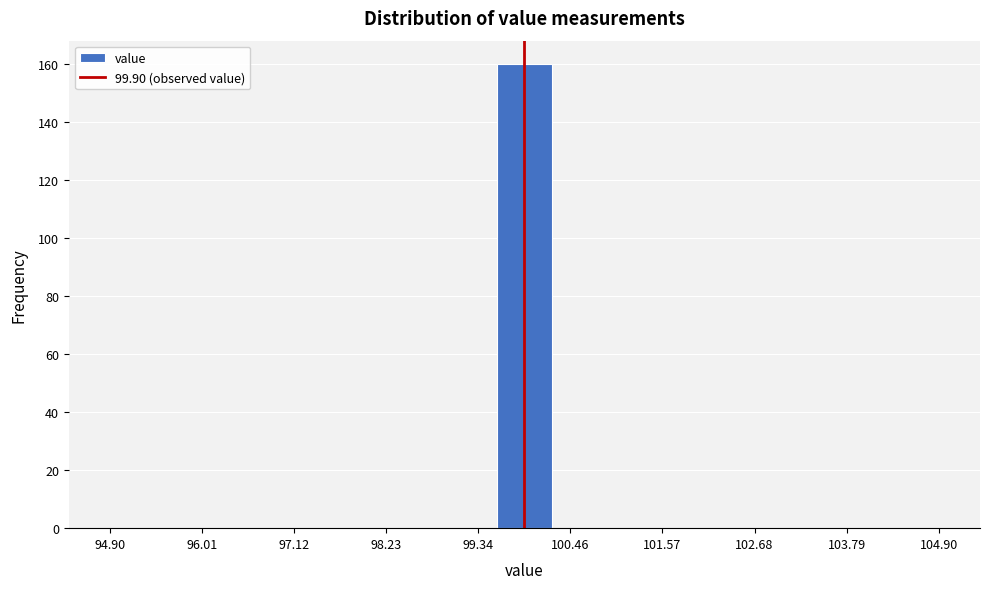

Read against the x-axis, roughly where is the centre of the tallest bar?

100.0